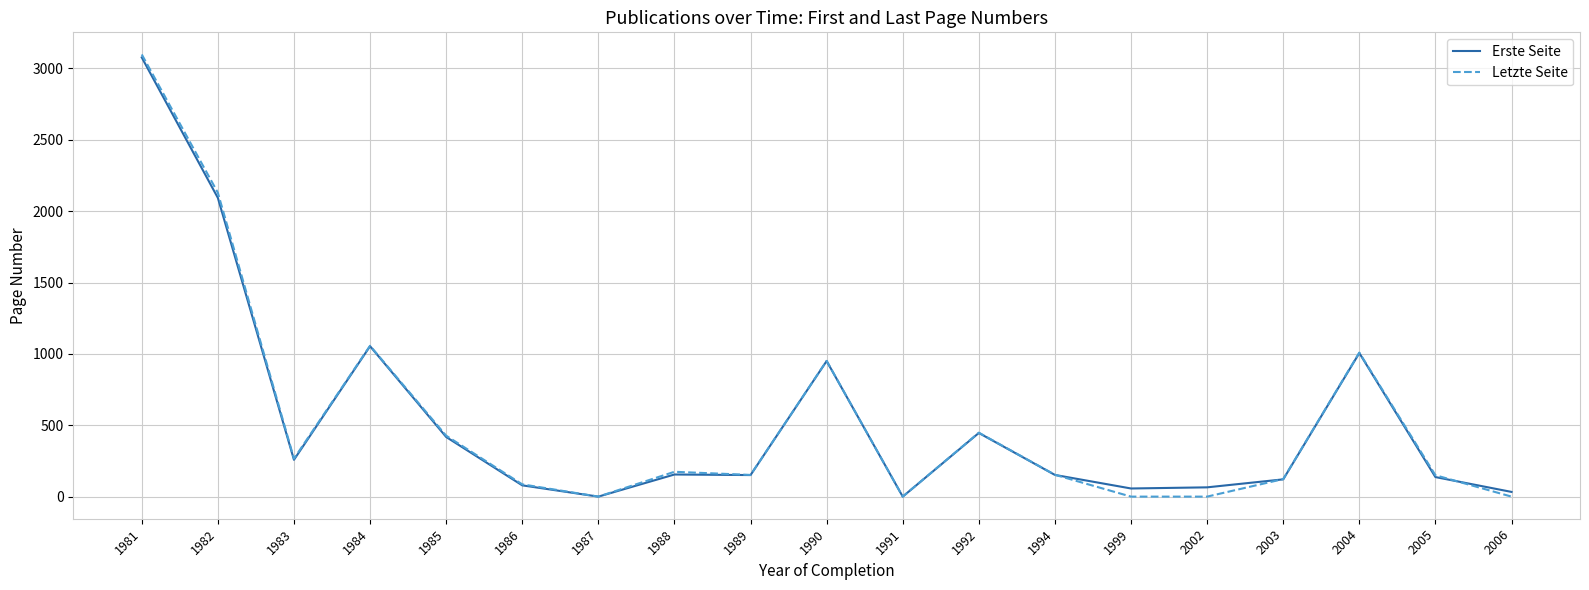

Is it true that Letzte Seite equals -1747 at 1987?

False